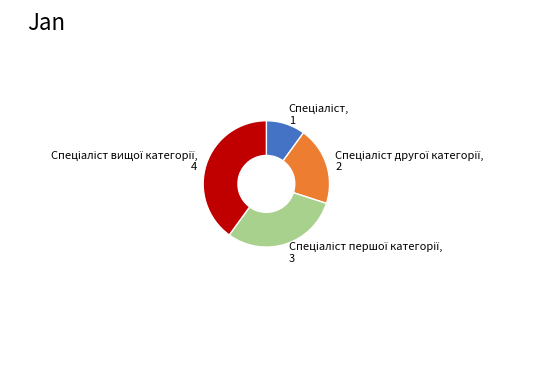

How many slices are in this pie chart?

4